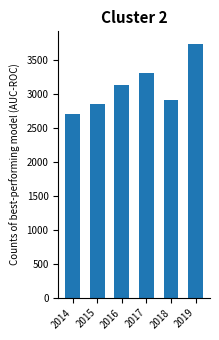

Approximately how many times larger is the value at 2015 compared to 2018?

1.0